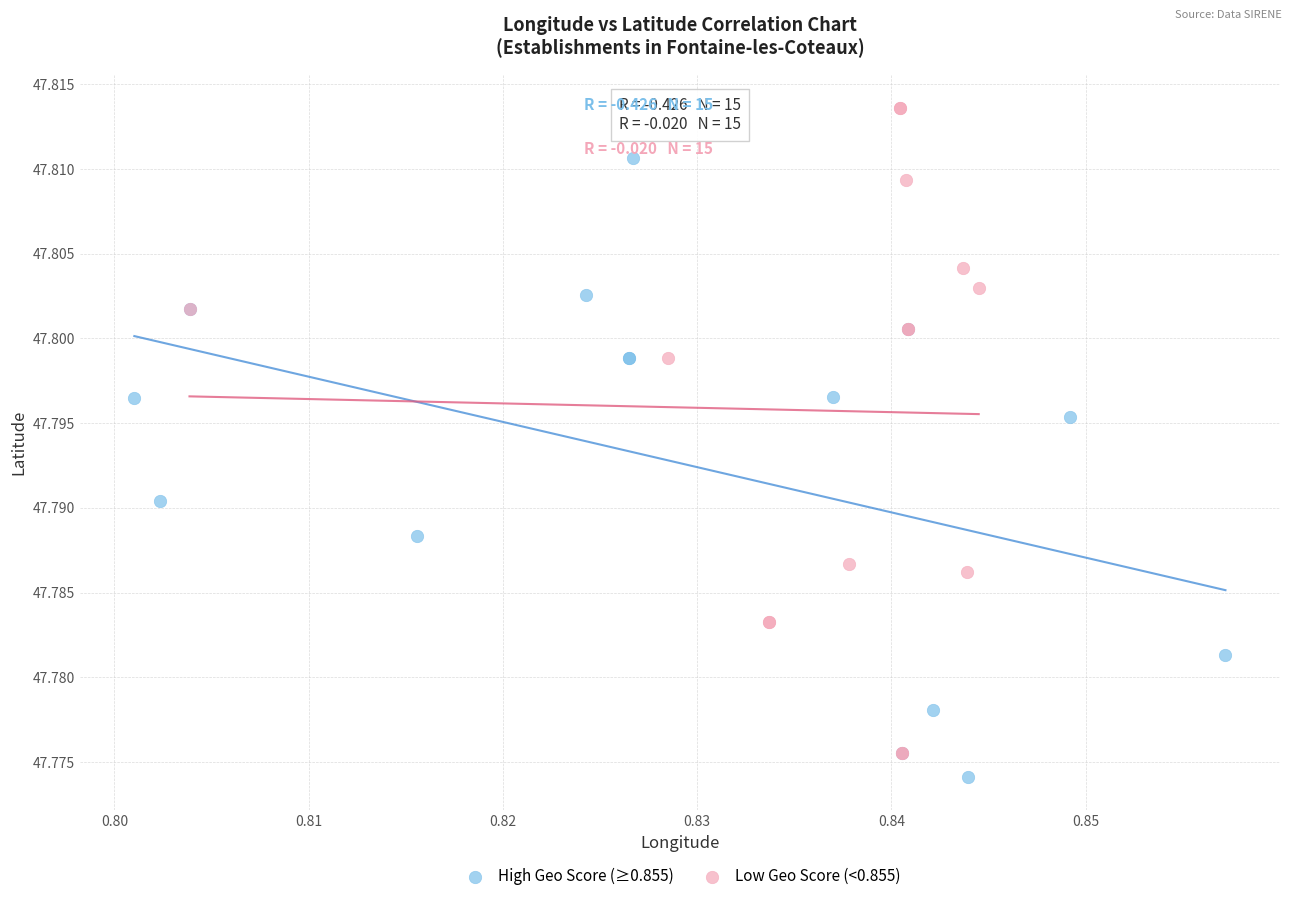

Which series contains the lowest Y value?

High Geo Score (≥0.855)